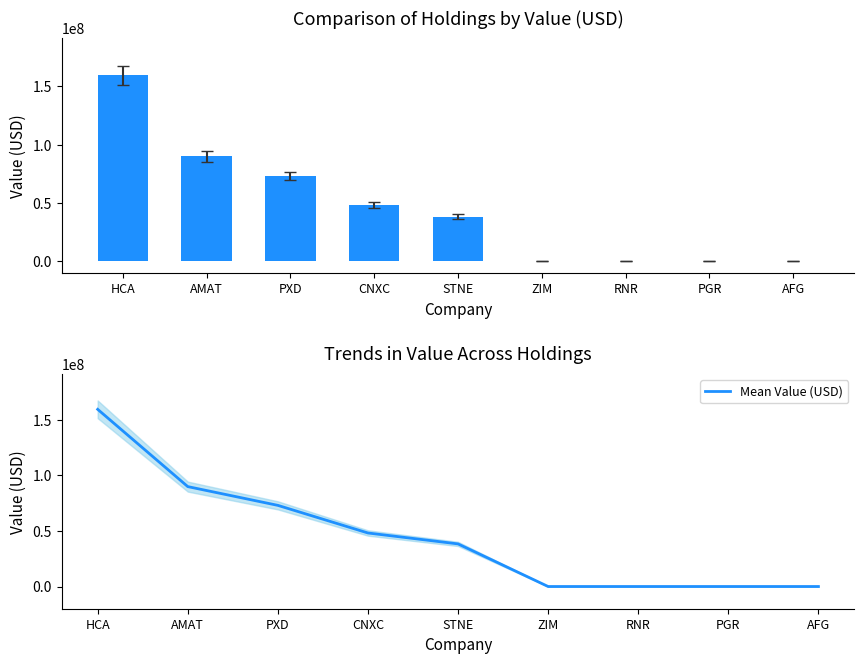

What is the maximum value shown in the chart?

159573400